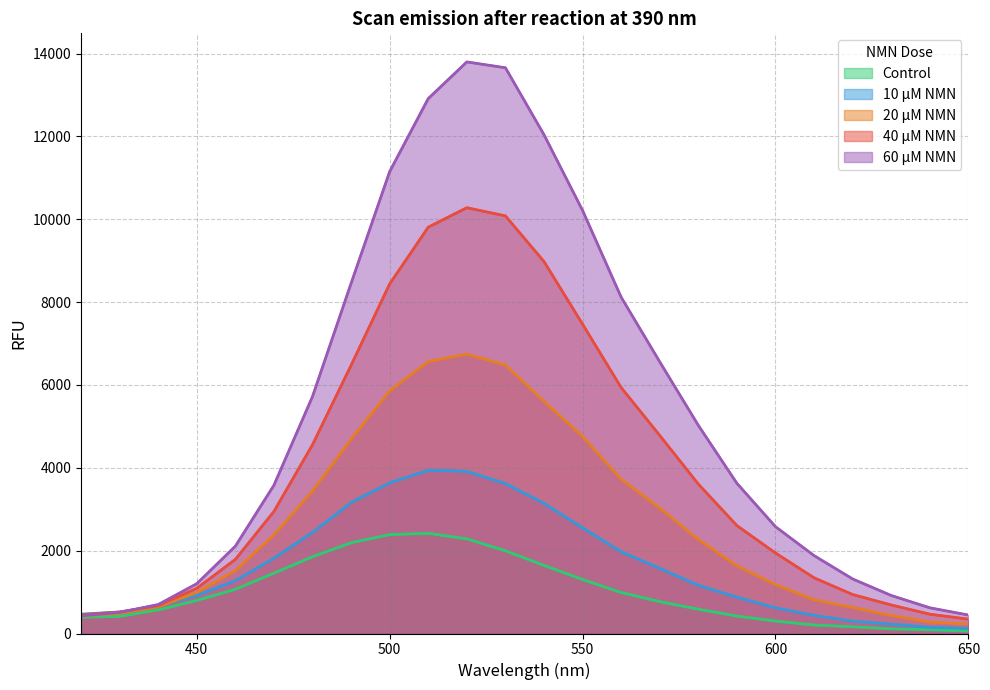

What is the value of the Control point at the 2nd from the left?

414